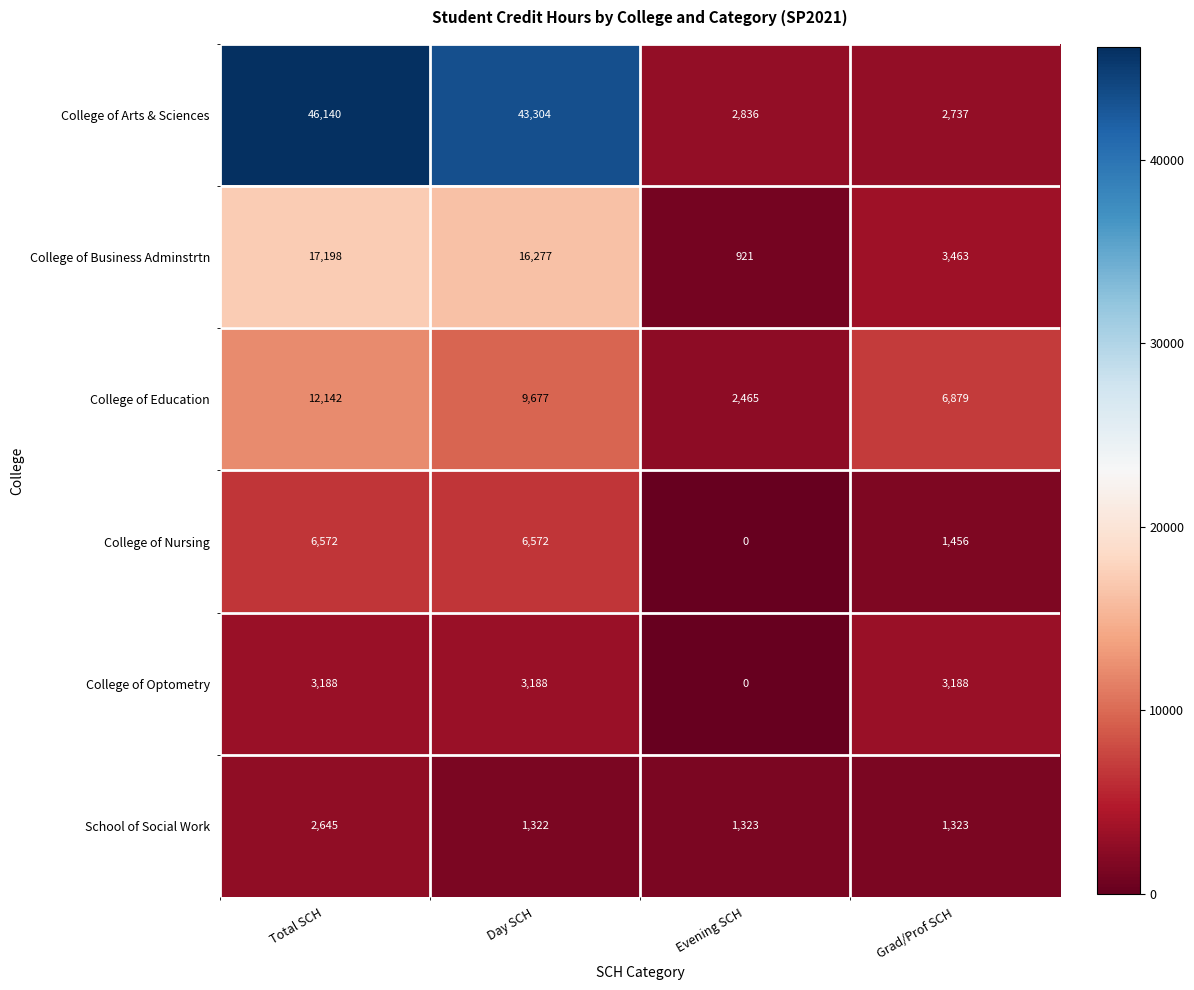

The School of Social Work series shows 403 at Day SCH. True or false?

False